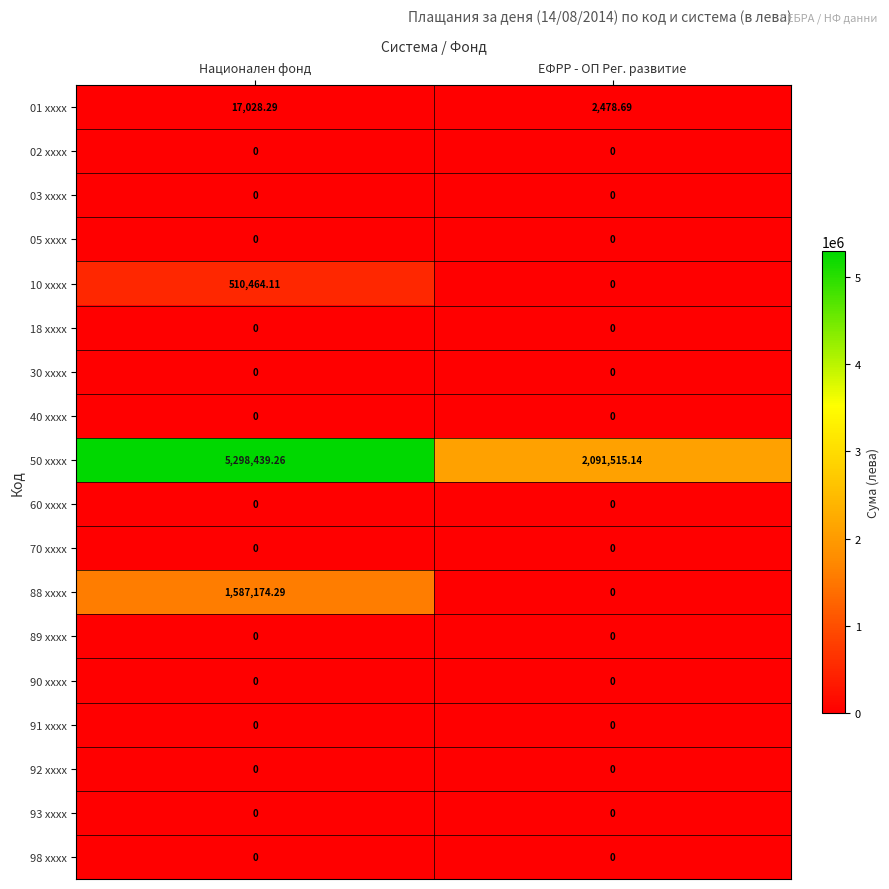

What is the greatest value displayed?

5298439.3